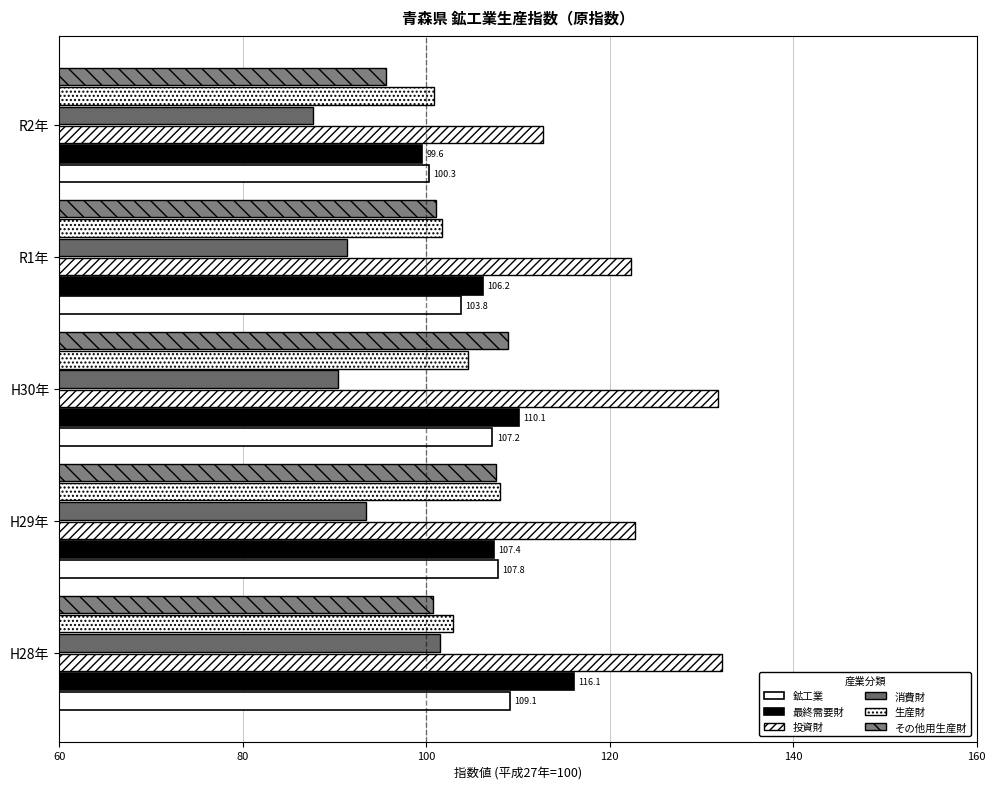

At how many categories does at least one series exceed 102?

5